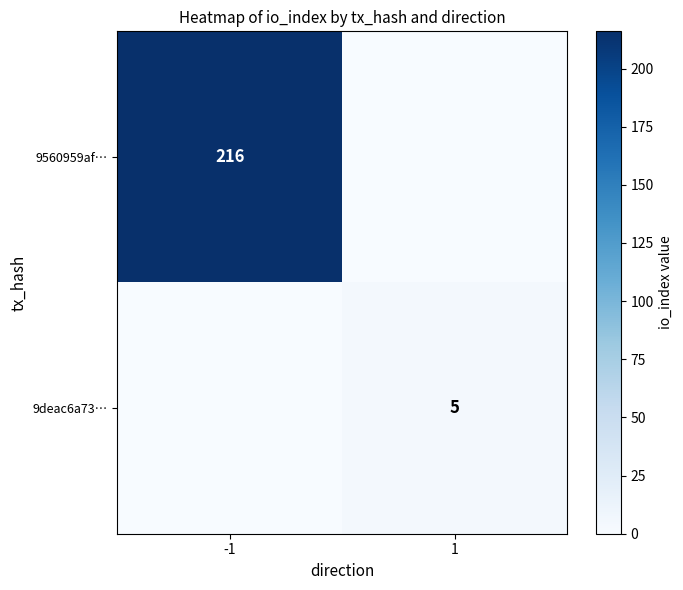

Is it true that 9deac6a73… equals 9 at 1?

False